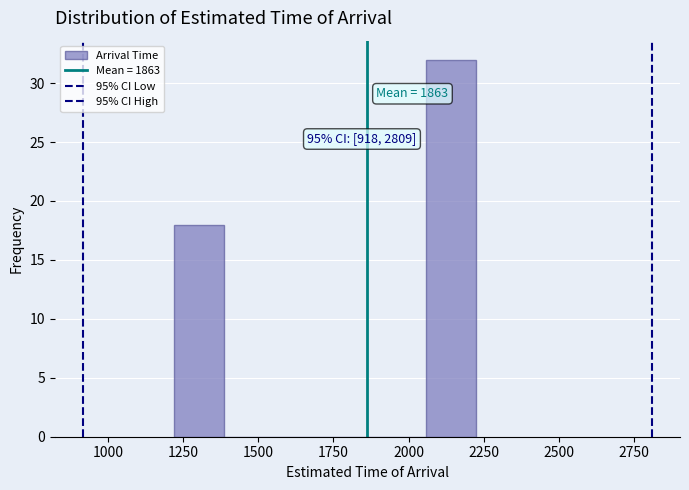

Around what value on the x-axis is the tallest bar? Give the approximate position of its centre, as read against the axis.

2150